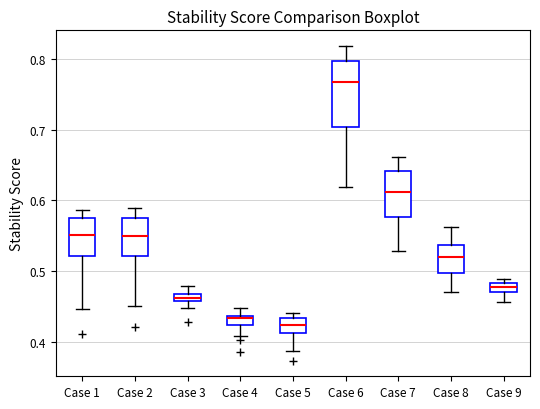

Which box has the highest median line?

Case 6